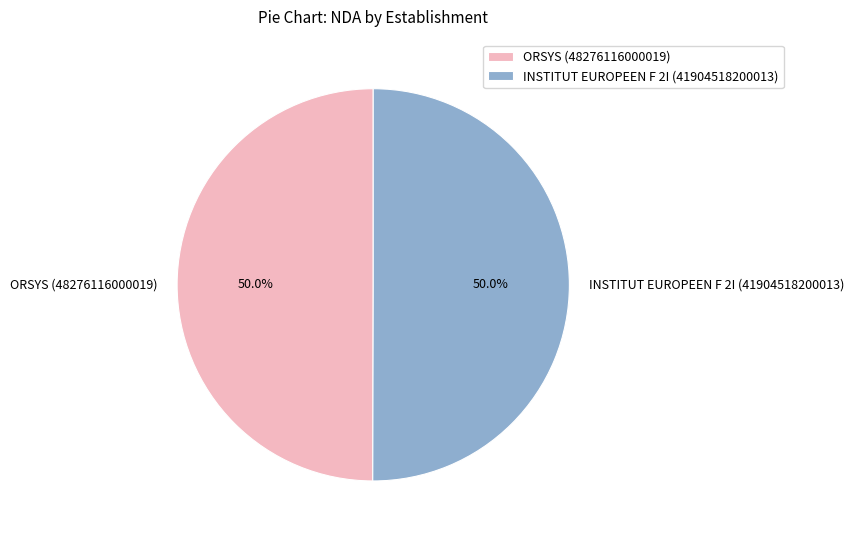

Is the sum of ORSYS (48276116000019) and INSTITUT EUROPEEN F 2I (41904518200013) greater than half?

Yes